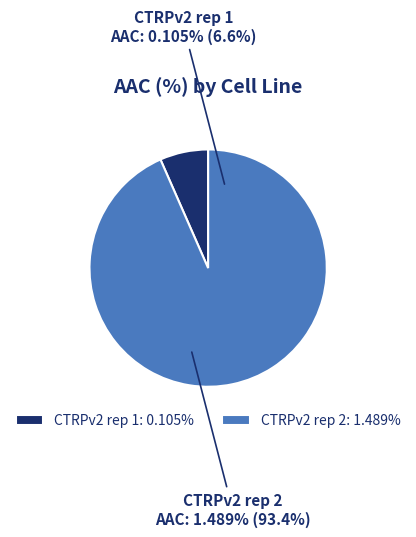

What is the change in value from CTRPv2 rep 1 to CTRPv2 rep 2?

+1.4